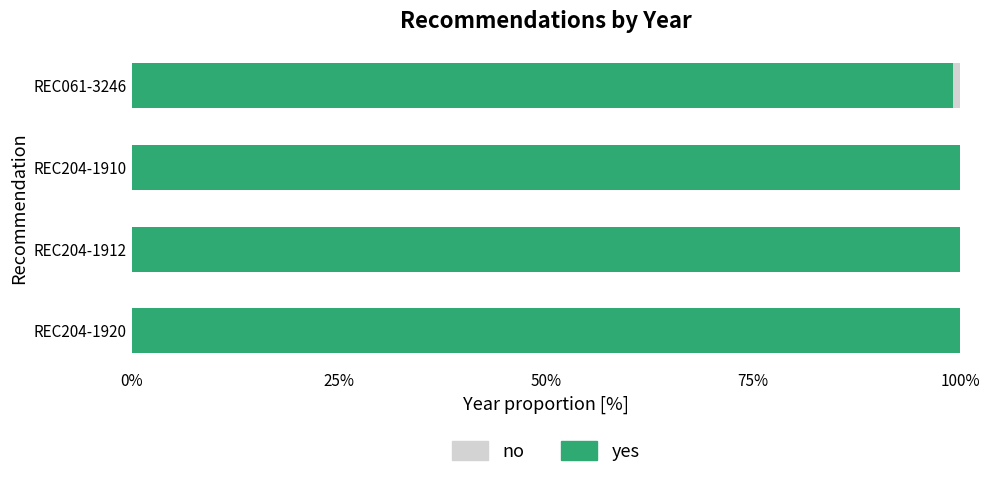

True or false: yes has a value of 32.5 at REC204-1920.

False